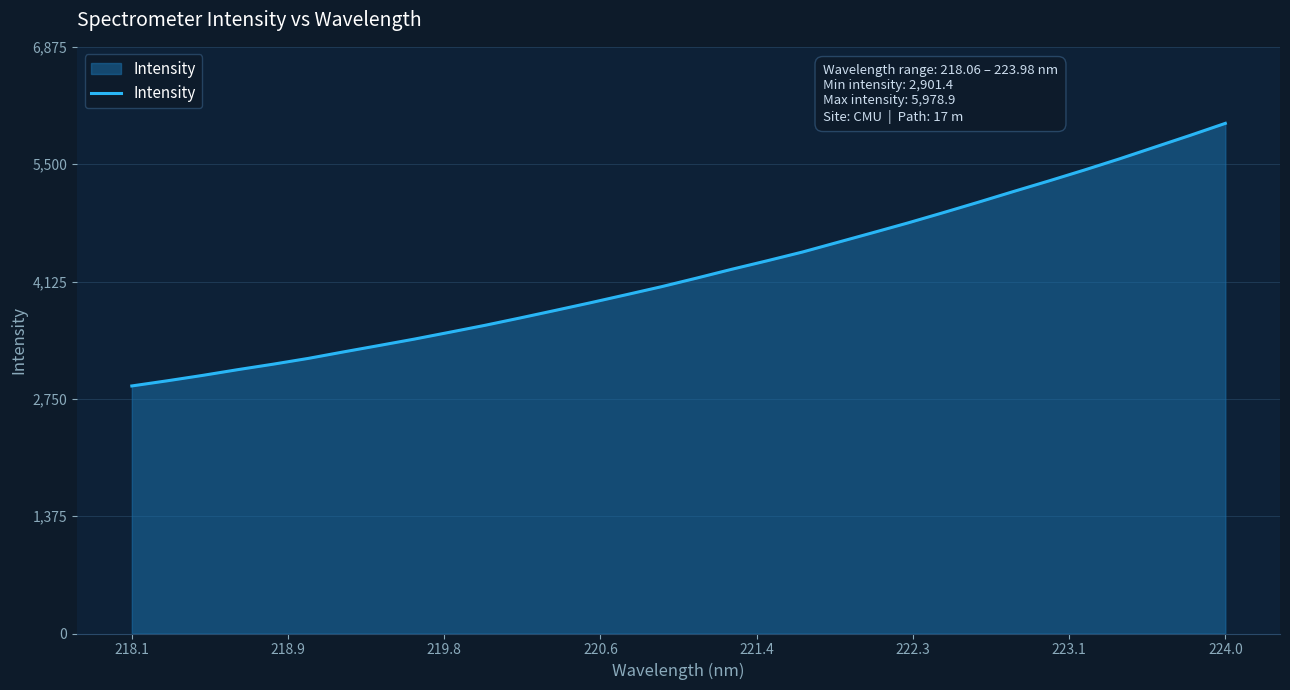

What is the maximum value shown in the chart?

5978.9